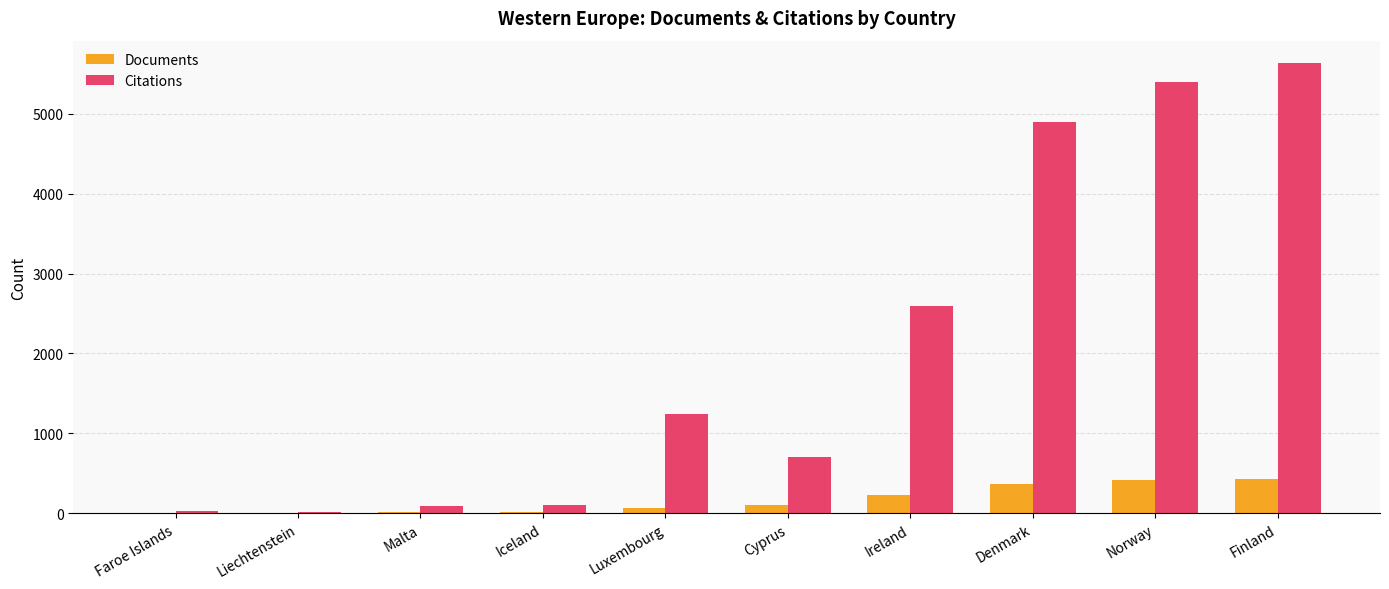

At which category does the chart reach its peak across all series?

Finland